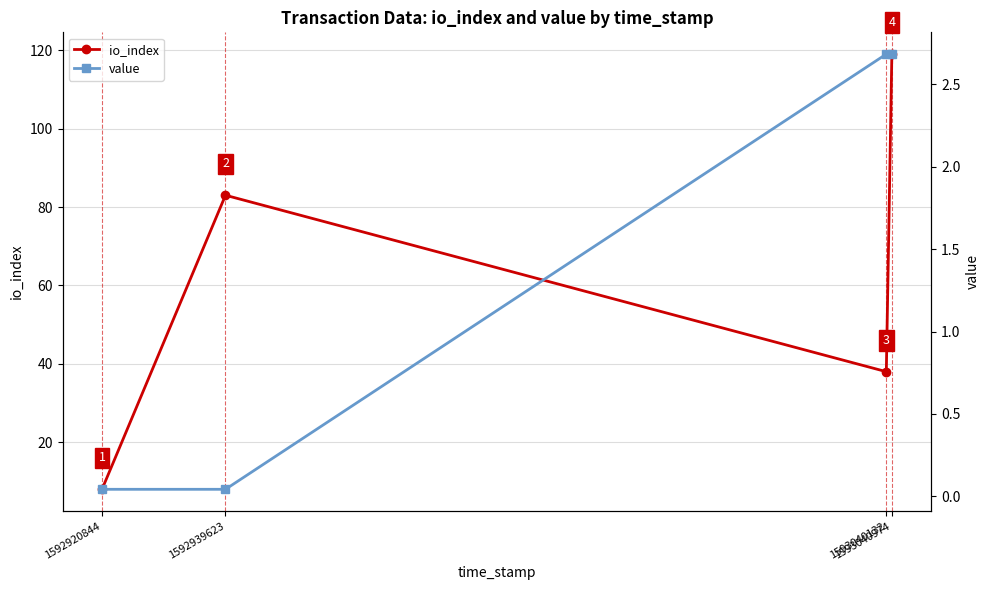

What is the difference between the io_index values at 1593040974 and 1592920844?

111